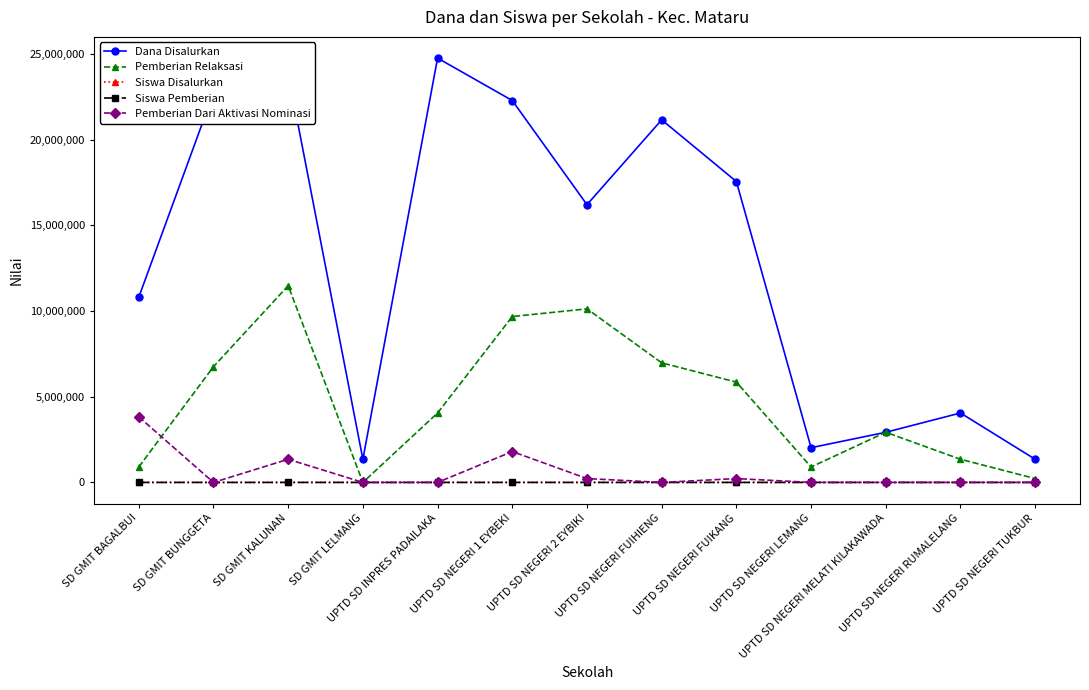

The Pemberian Relaksasi series shows 2925000 at UPTD SD NEGERI MELATI KILAKAWADA. True or false?

True